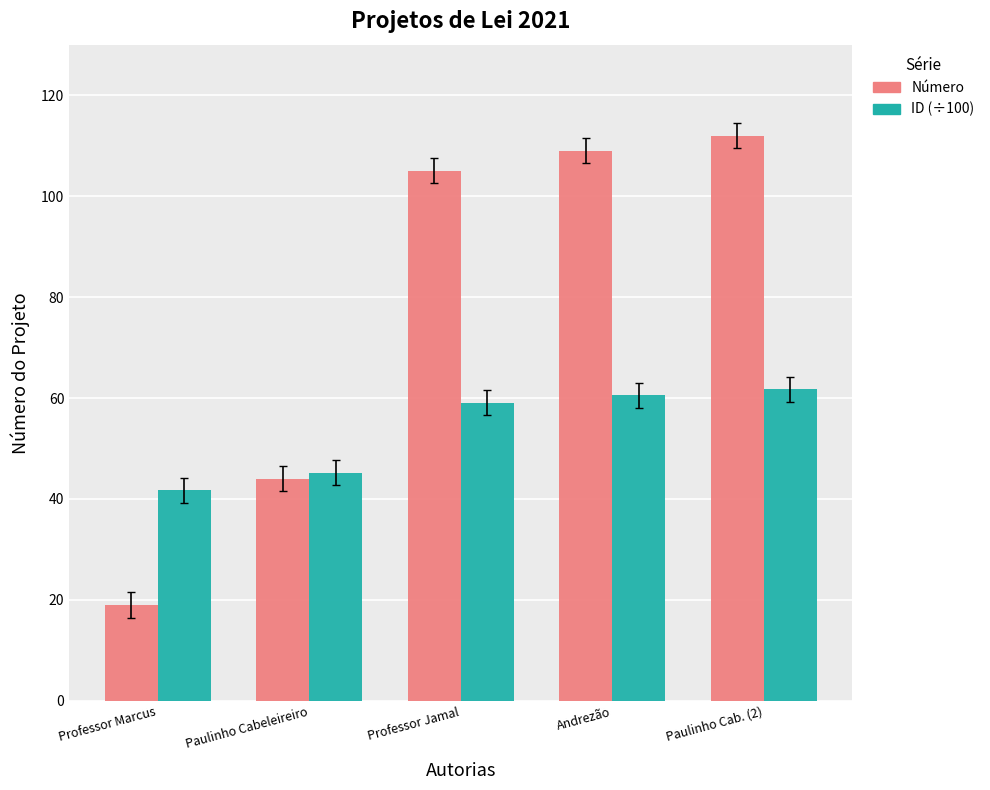

Between Paulinho Cabeleireiro and Paulinho Cab. (2), which series saw the biggest shift?

Número